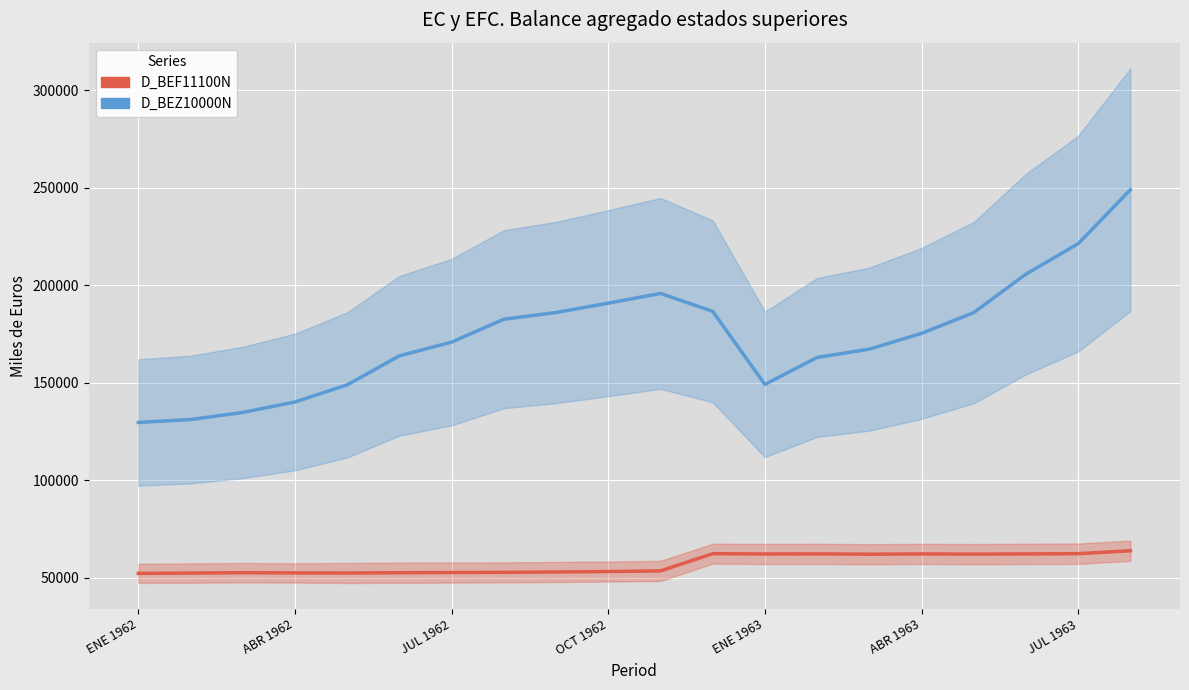

Is this an area chart (filled region under the line)?

No